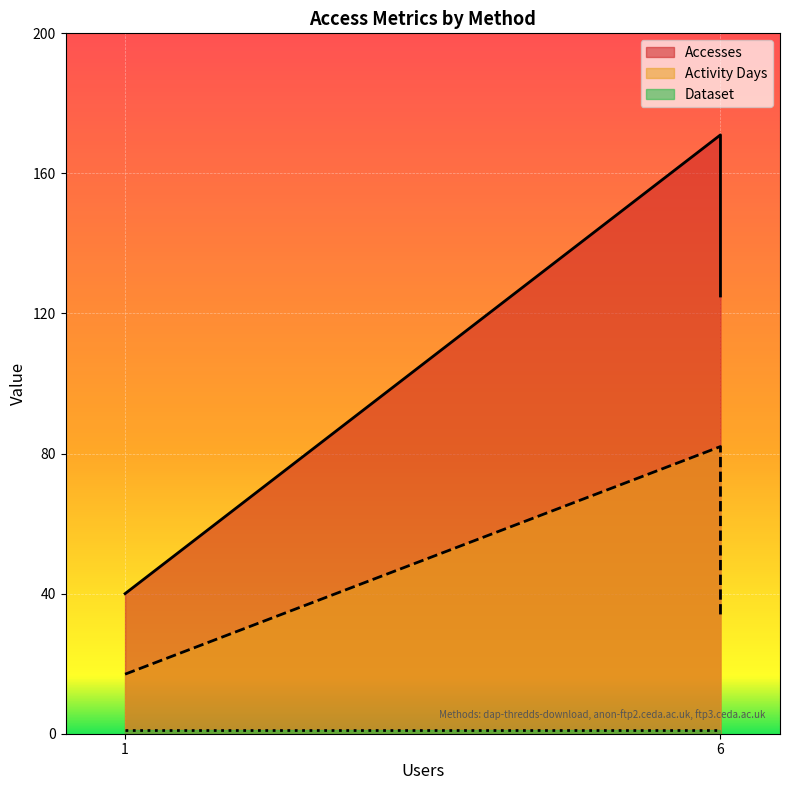

What is the smallest value displayed?

1